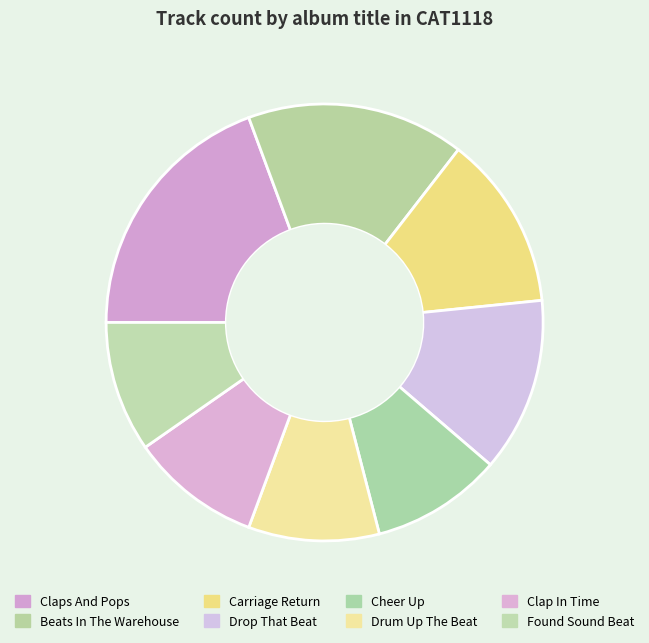

How much of the chart is everything except Carriage Return?

87.1%